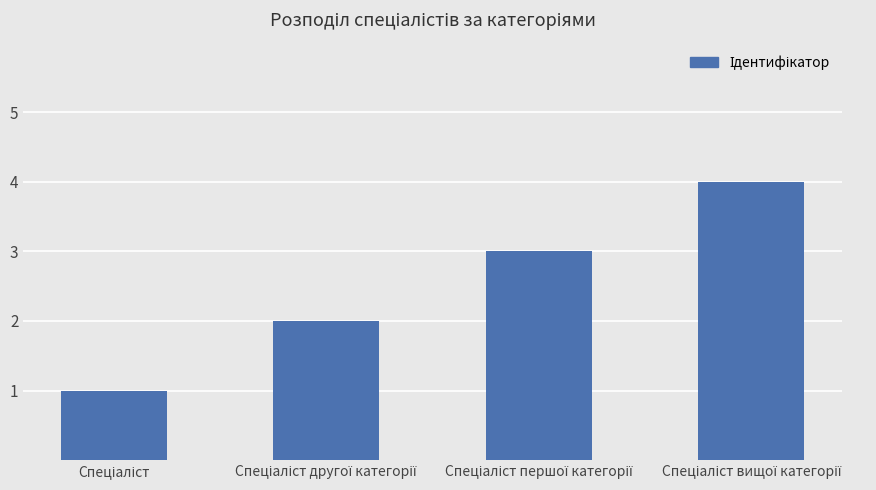

Does the chart contain any negative values?

No